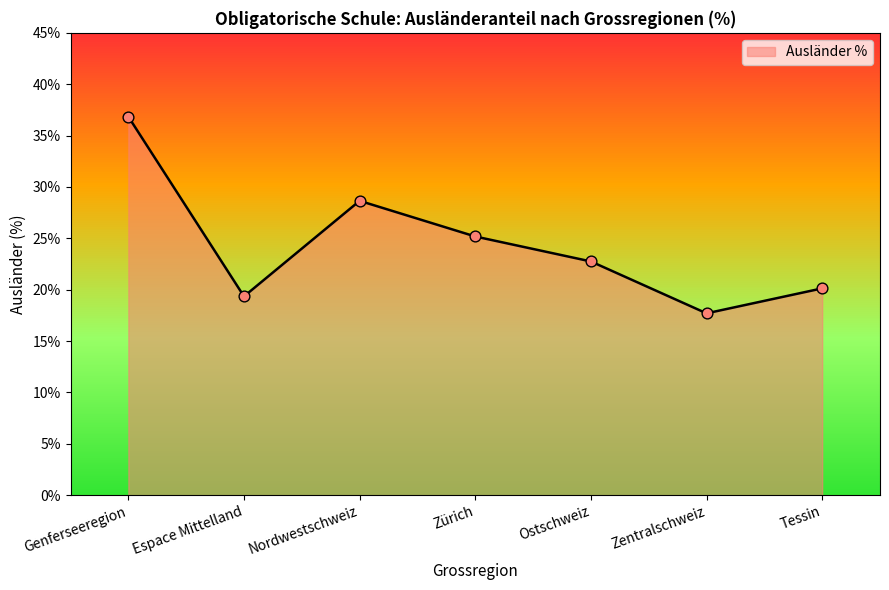

What is the ratio of the value at Zentralschweiz to the value at Nordwestschweiz?

0.6